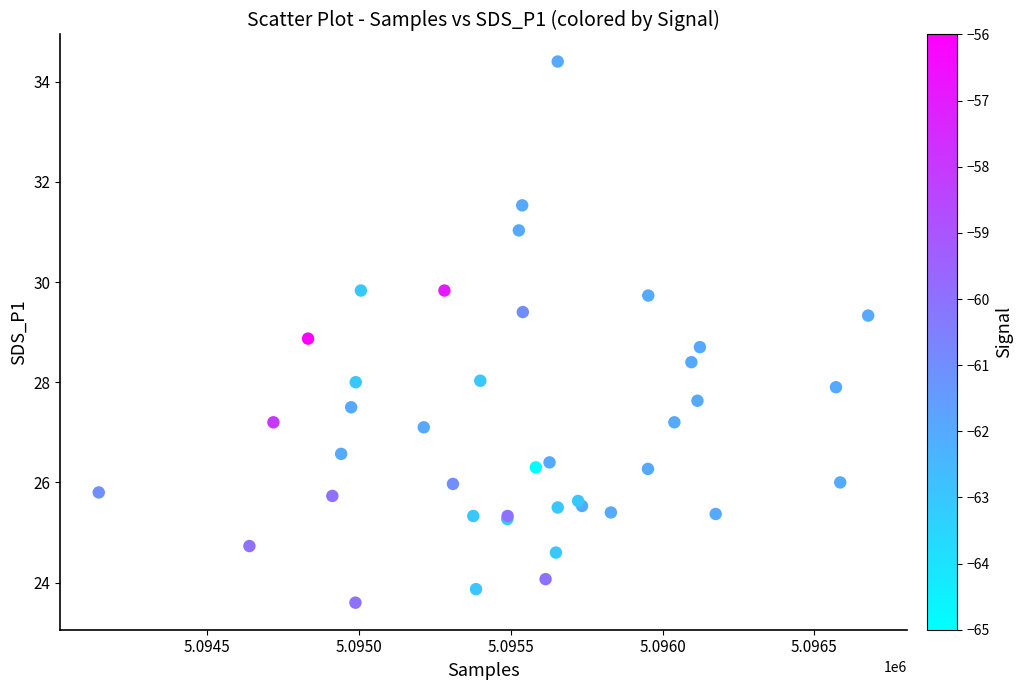

What Y value in the scatter plot is closest to 29?

28.9